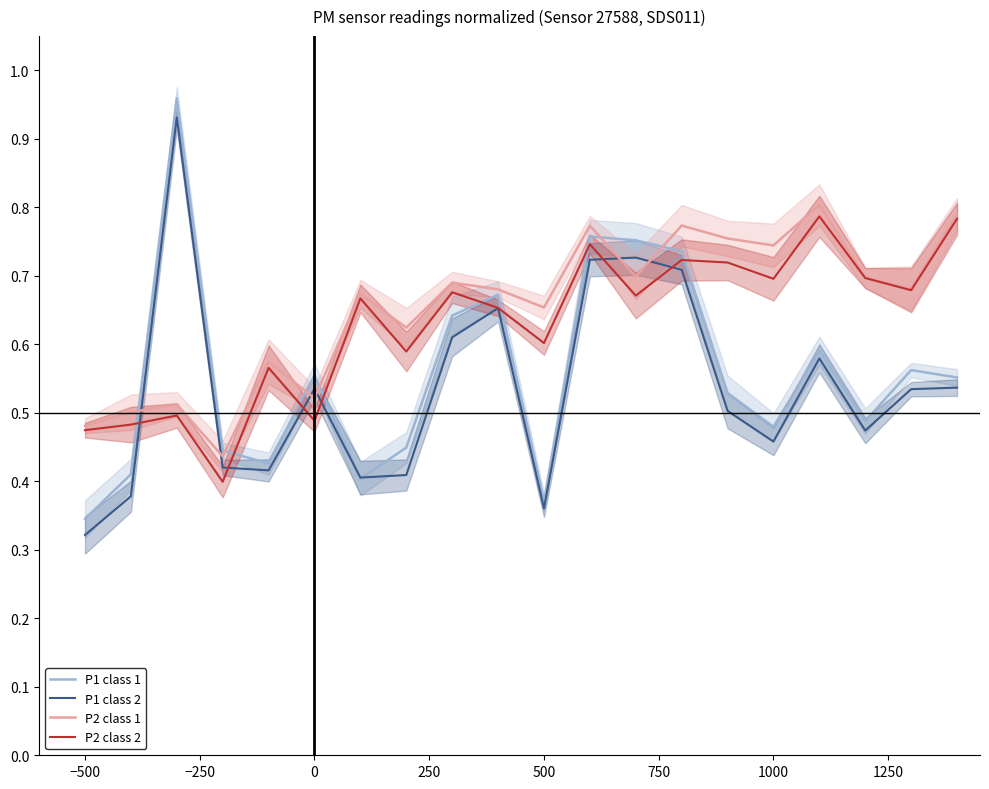

Which category has the lowest value in the P1 class 1 series?

−500